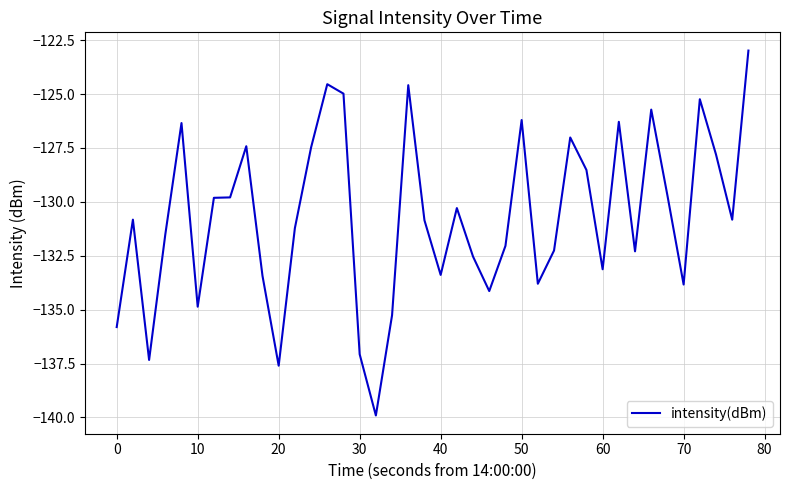

What is the minimum value shown in the chart?

-139.9